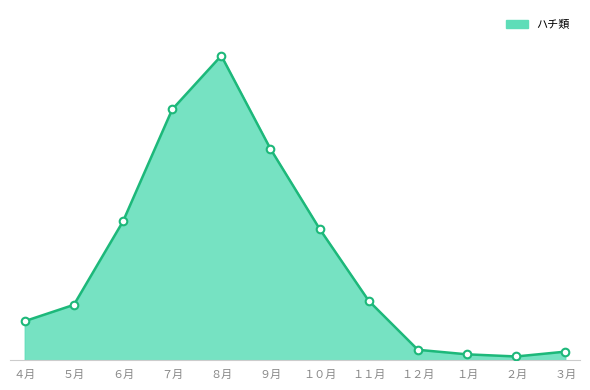

Which has a higher value, ４月 or ６月?

６月